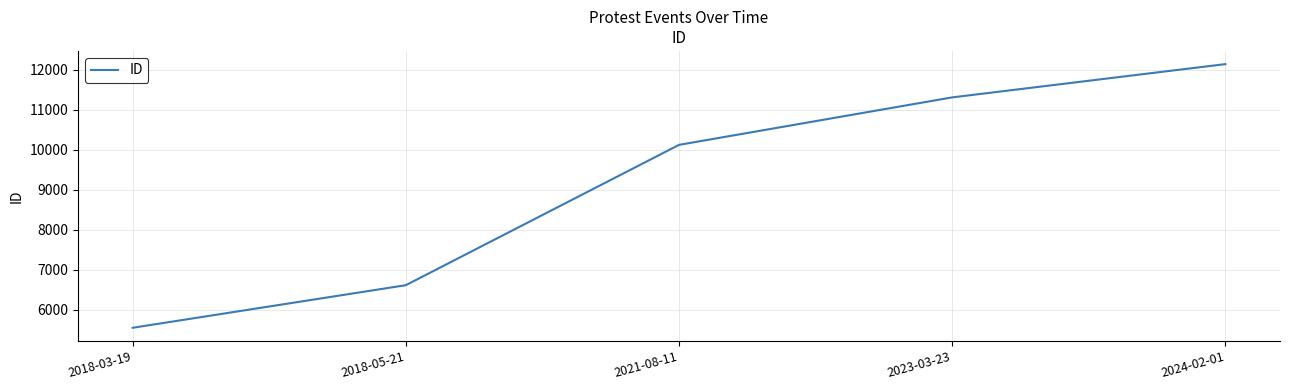

At which category does the chart reach its peak across all series?

2024-02-01